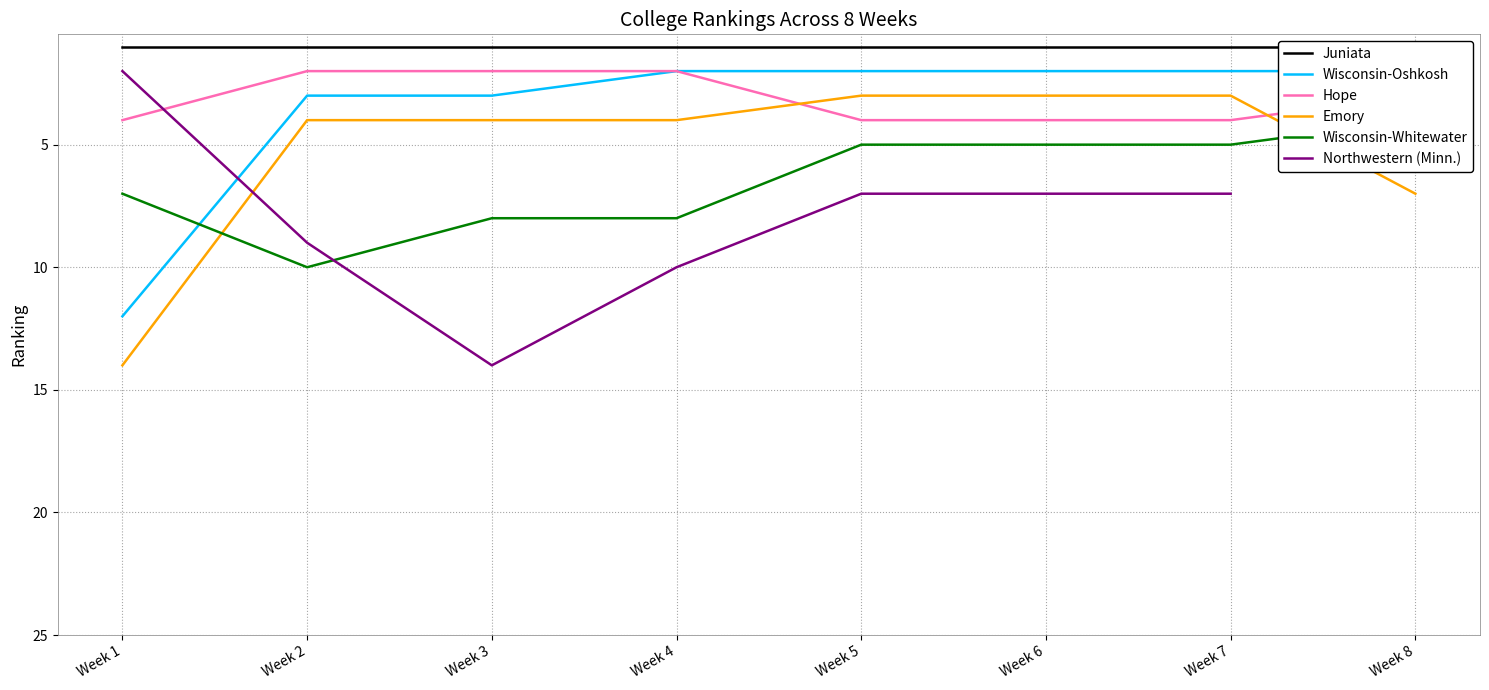

What is the total value across all series at Week 4?

16